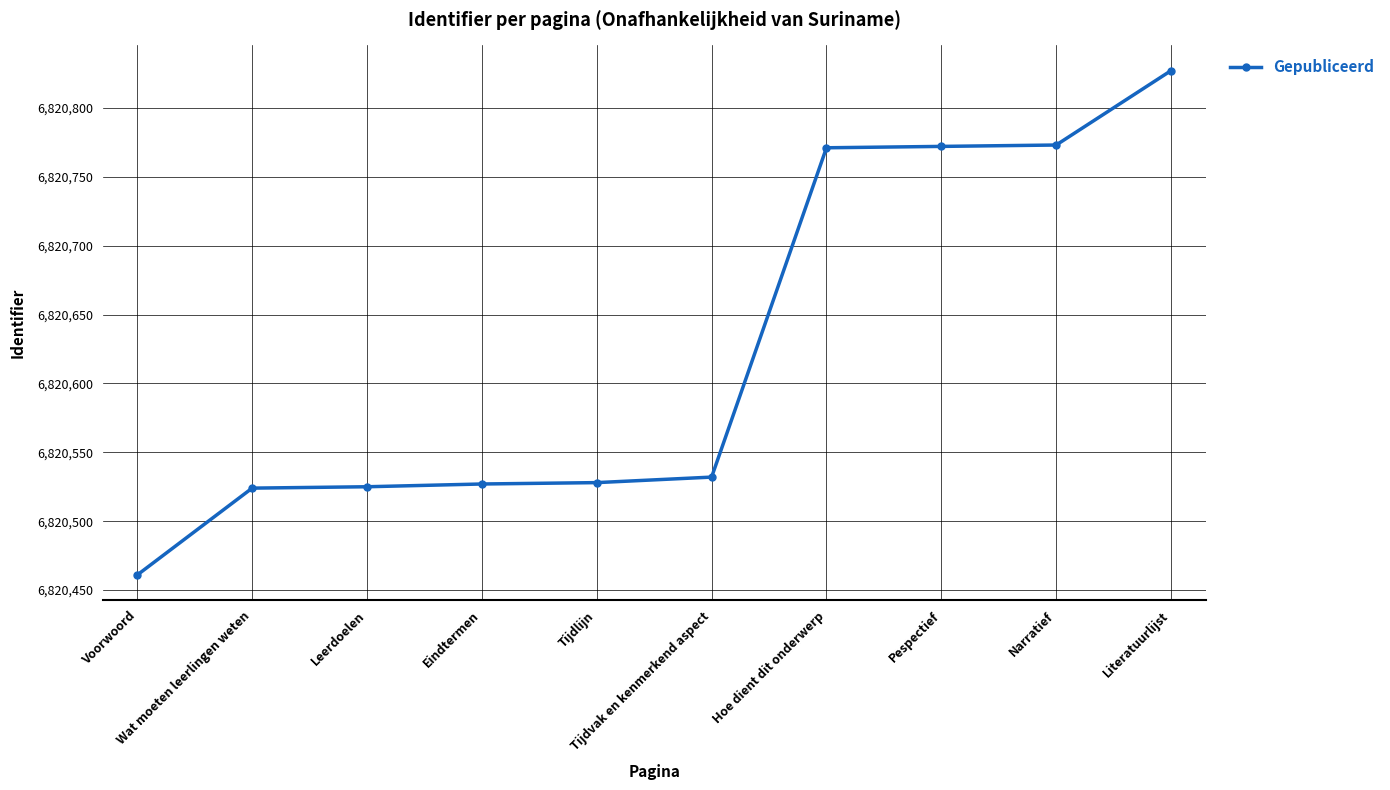

What is the sum of all values?

68206240